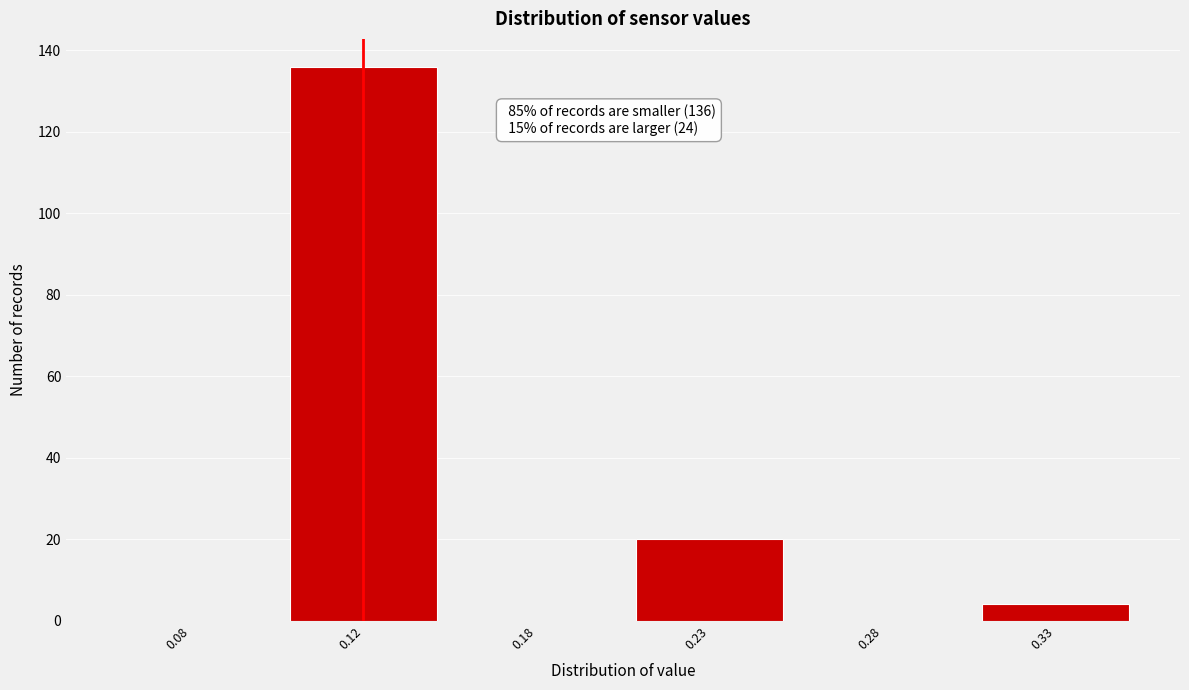

Reading left to right, extract all data points from this chart.

0.08=0	0.12=136	0.18=0	0.23=20	0.28=0	0.33=4